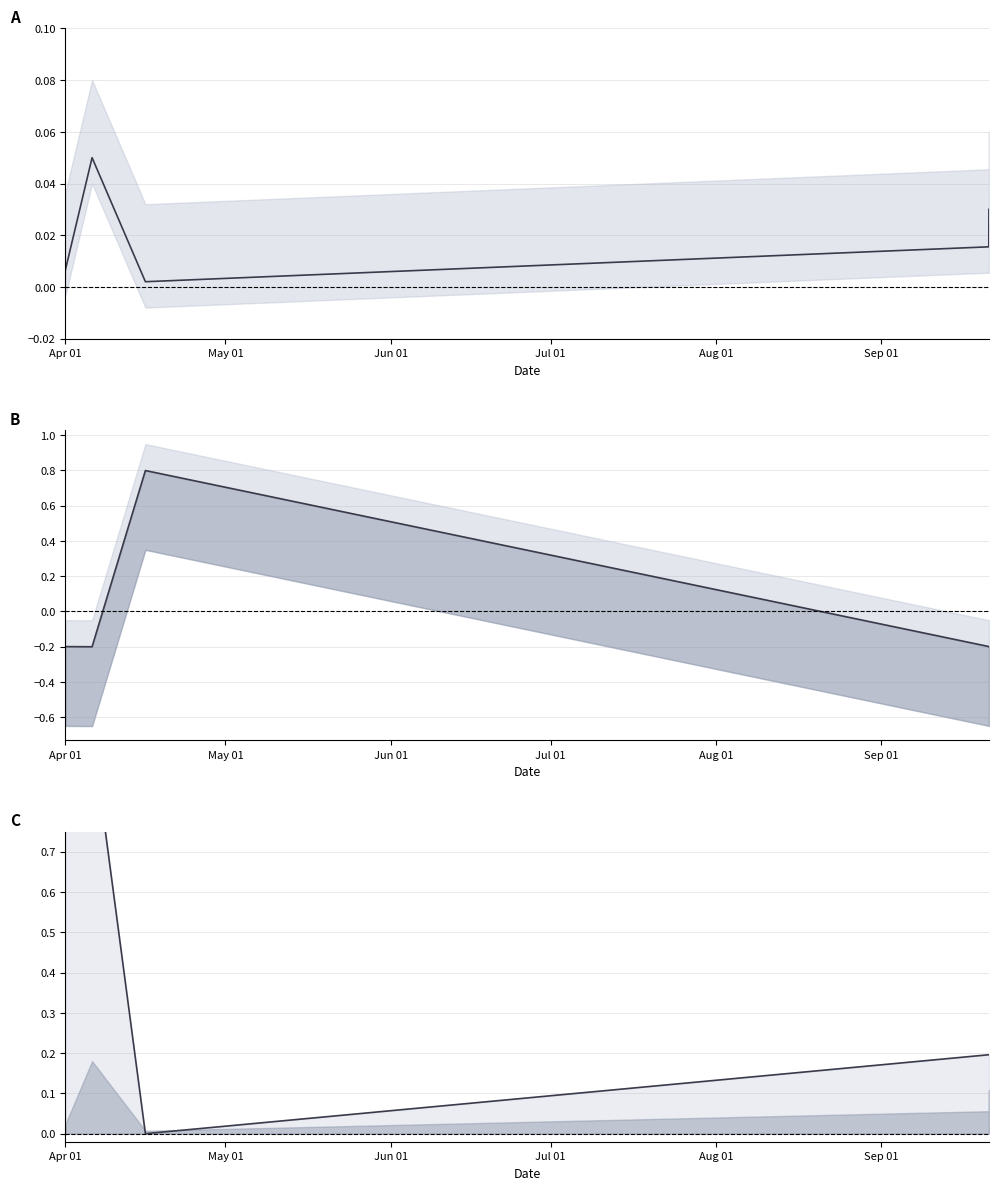

What is the spread (max minus min) of values at Jul 01?

0.4